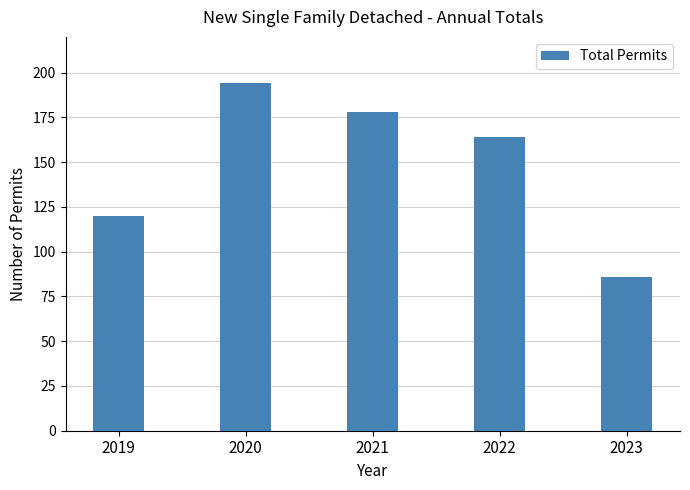

At which label is the value closest to 140?

2019